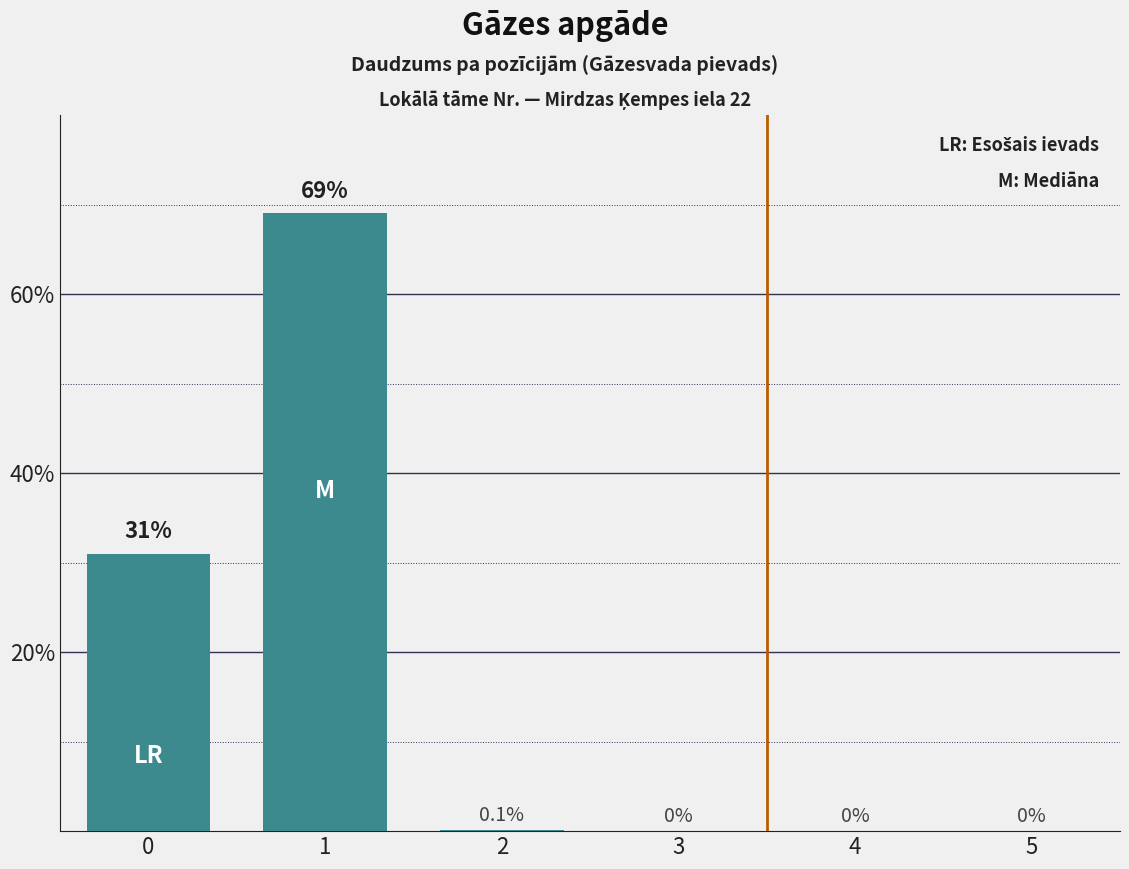

At which category does the chart reach its peak across all series?

1